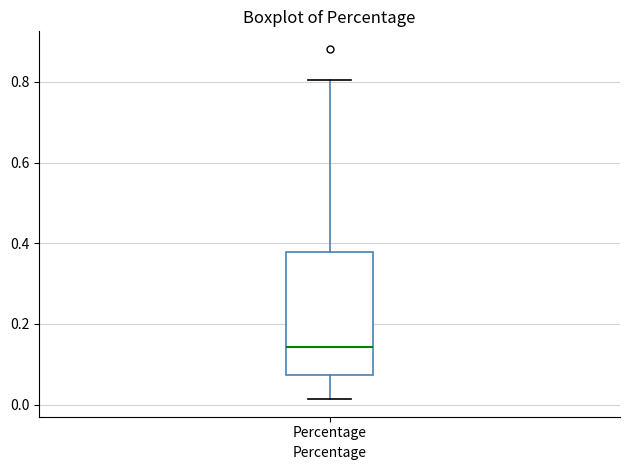

Transcribe this box plot: give where the median line is, the range the box spans, and where the two whiskers end, as read against the y-axis. The values are not printed on the chart, so give them approximately, as read against the axis.

median 0.14, box 0.08 to 0.38, whiskers 0.02 to 0.80